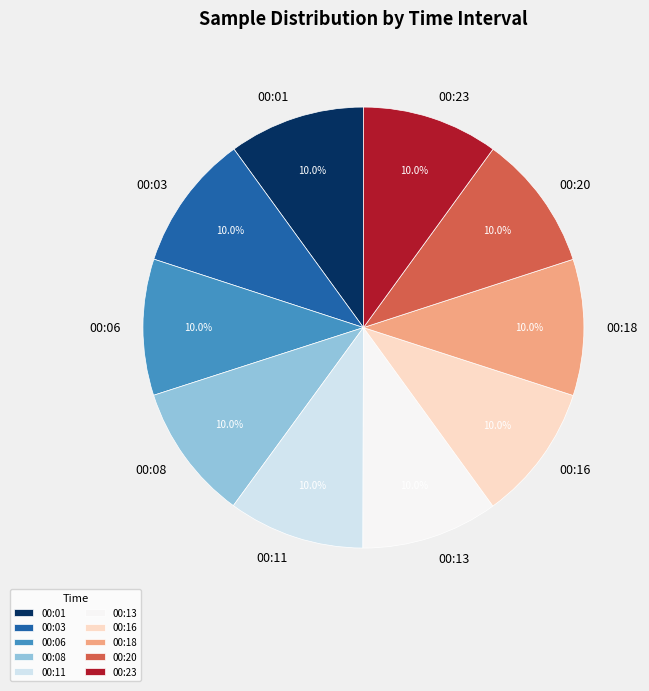

What percentage do 00:11 and 00:01 together represent?

20.0%